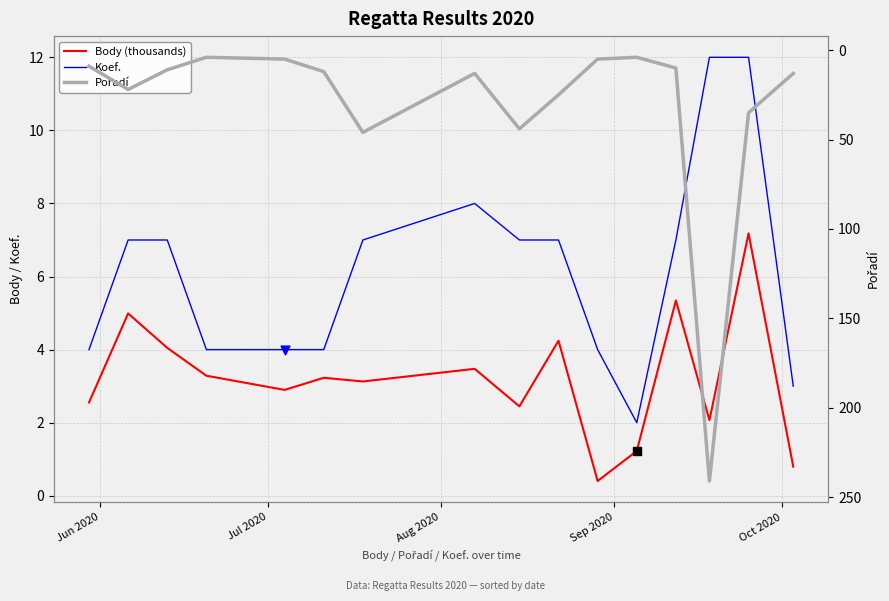

What are all the series names shown in the legend?

Body (thousands), Koef., Pořadí